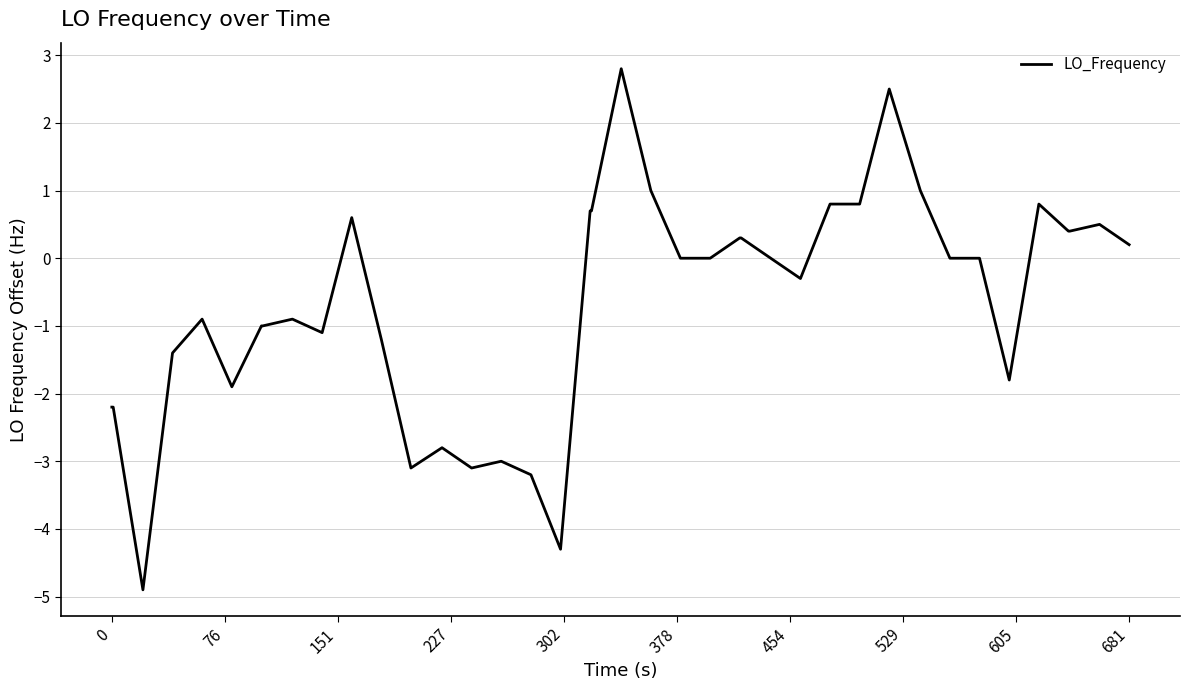

What is the difference between the maximum and minimum values?

7.7